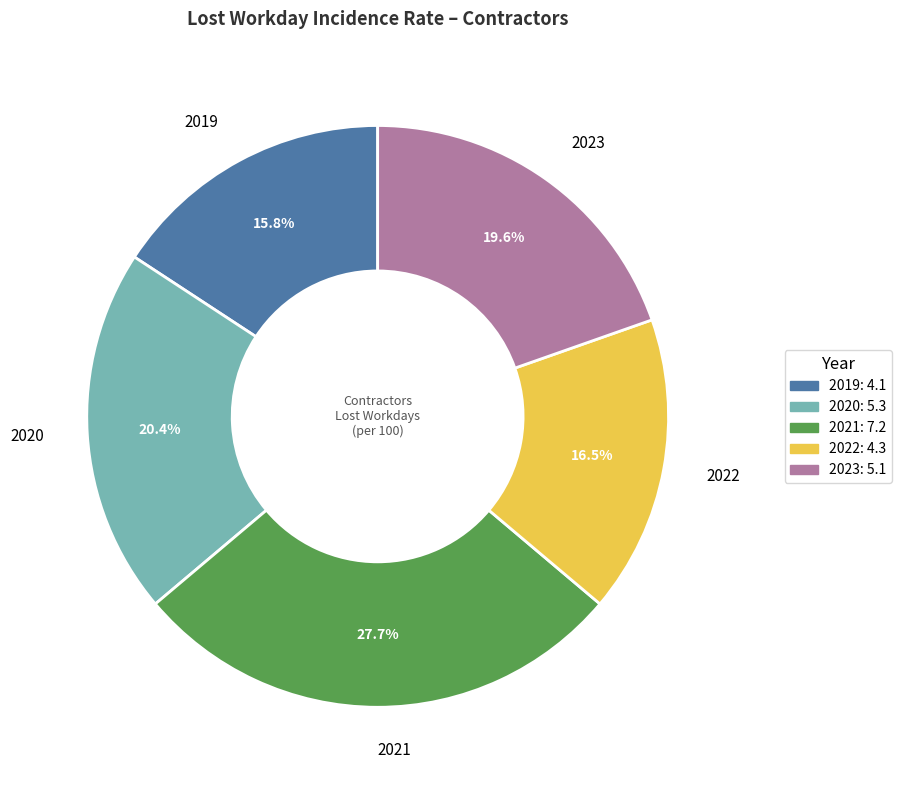

Rank the categories by value from lowest to highest.

2019, 2022, 2023, 2020, 2021